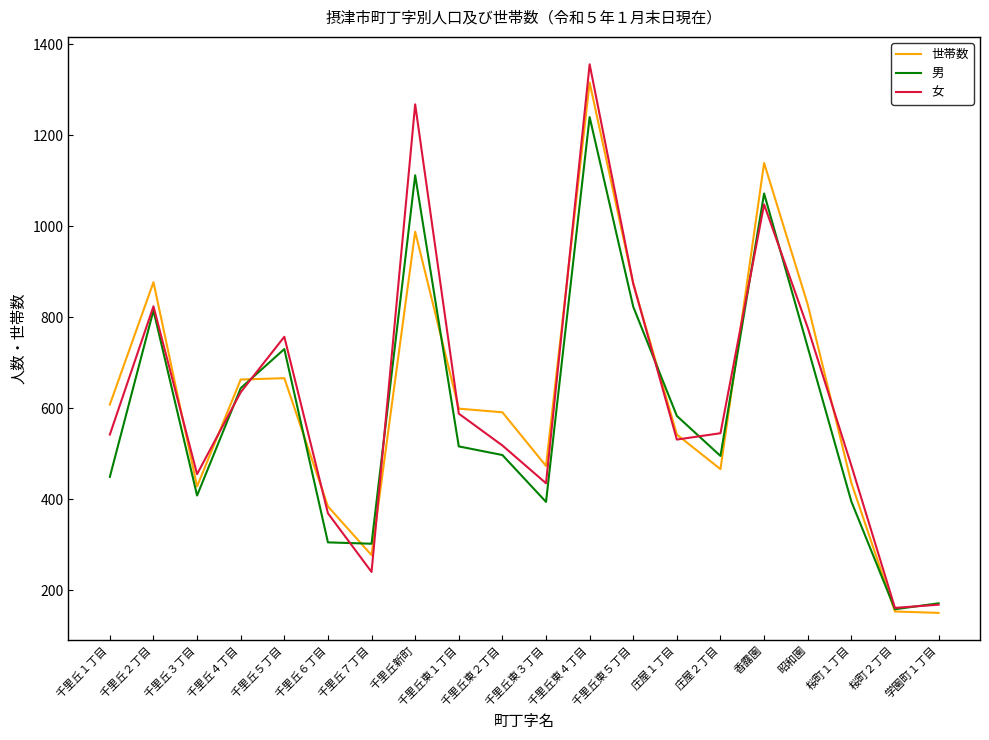

Is the value of 男 at 庄屋１丁目 greater than the value of 女 at 千里丘７丁目?

Yes